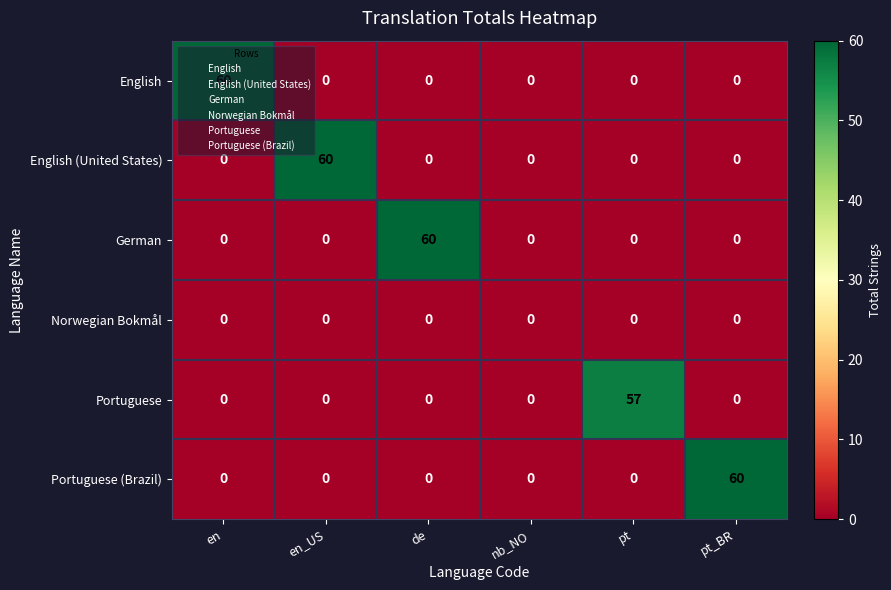

What is the total value across all series at pt_BR?

60